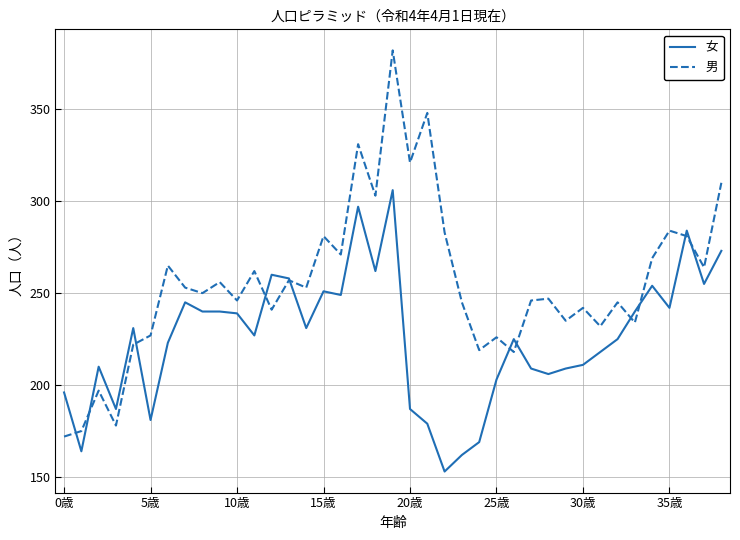

Rank the series by their average value, from highest to lowest.

男, 女